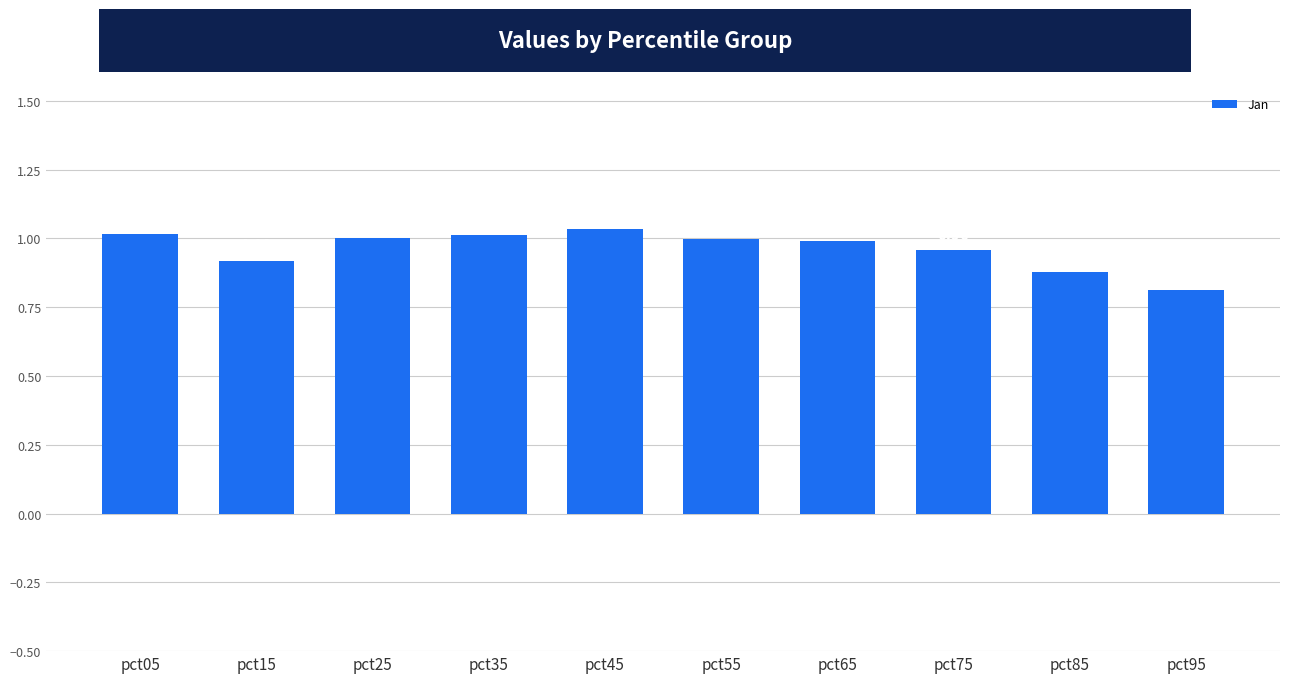

The chart shows a value of 0.5 at pct85. True or false?

False